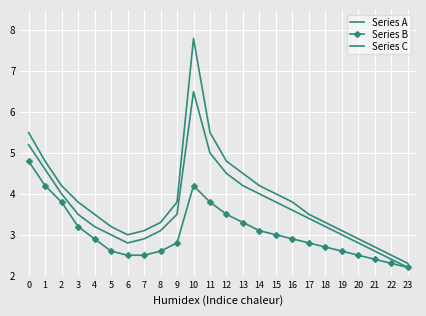

How many series are shown in this chart?

3